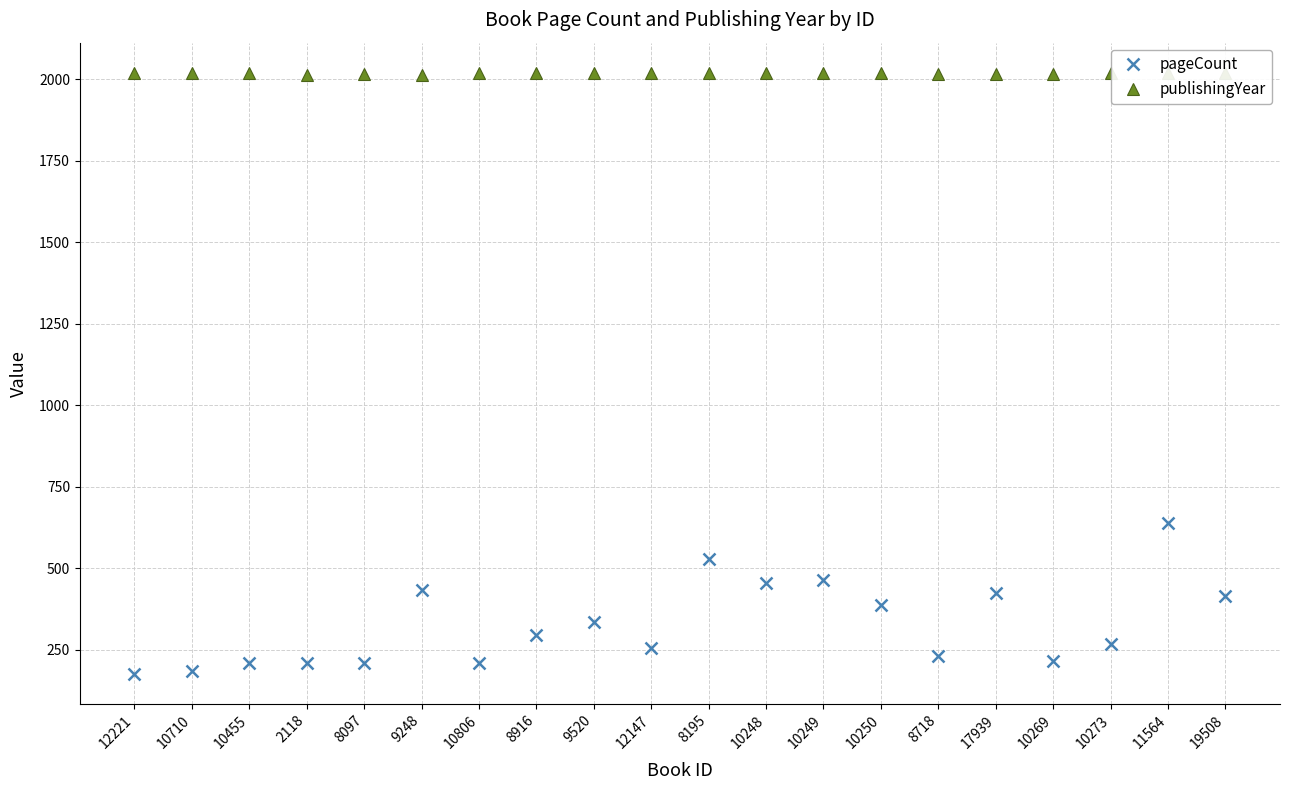

Where does the publishingYear series first go above 2018?

12221